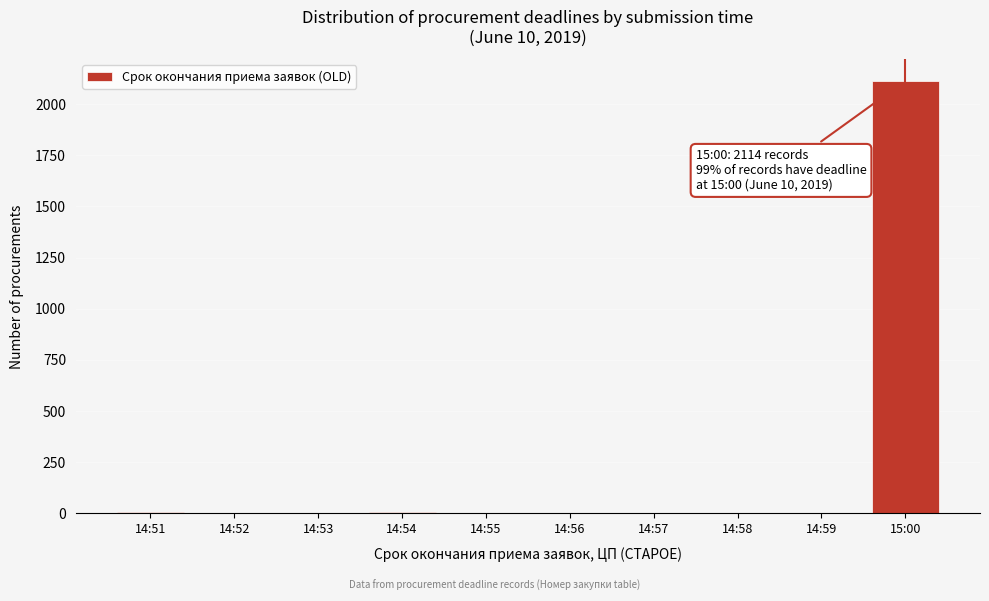

Which category has the highest value across all series?

15:00